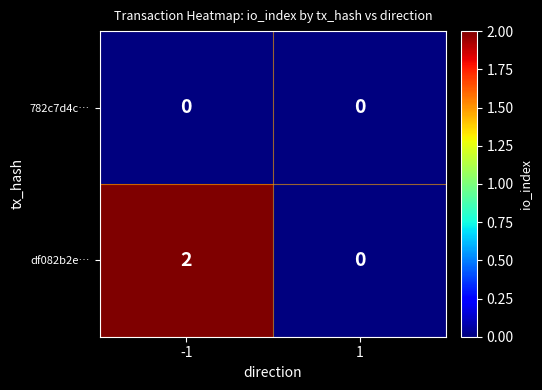

Rank the series by their maximum value, from lowest to highest.

782c7d4c…, df082b2e…